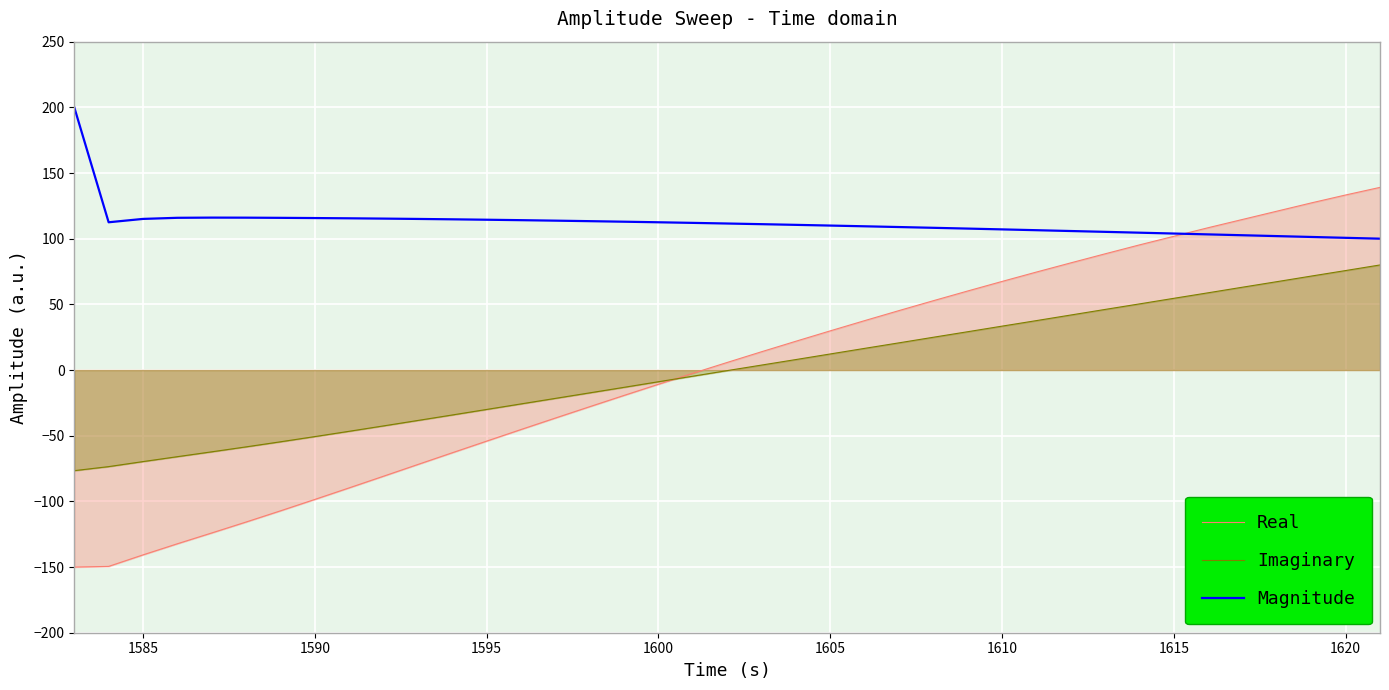

What is the minimum value for Real?

-150.0